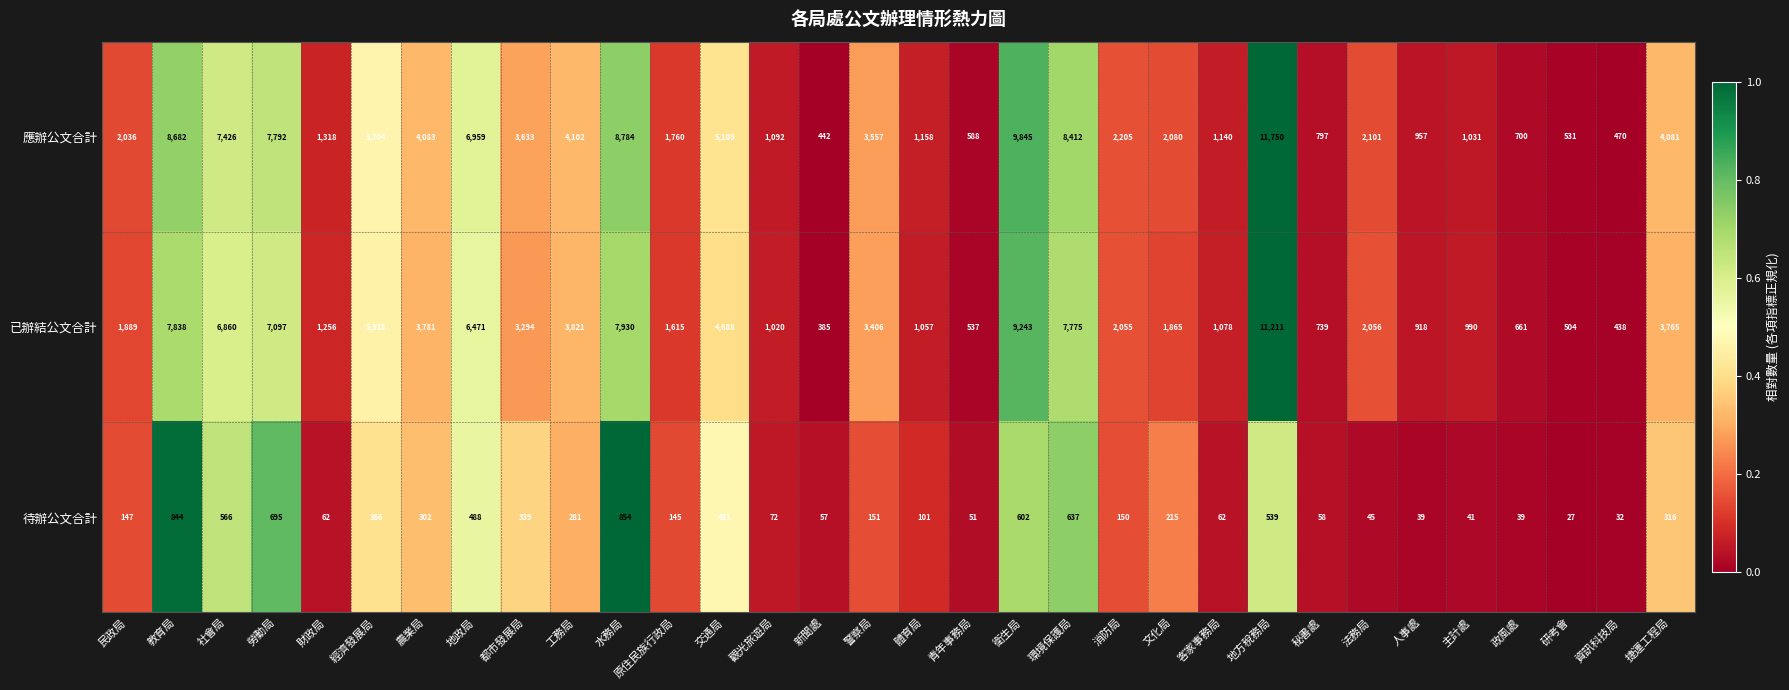

The 待辦公文合計 series shows 11 at 研考會. True or false?

False